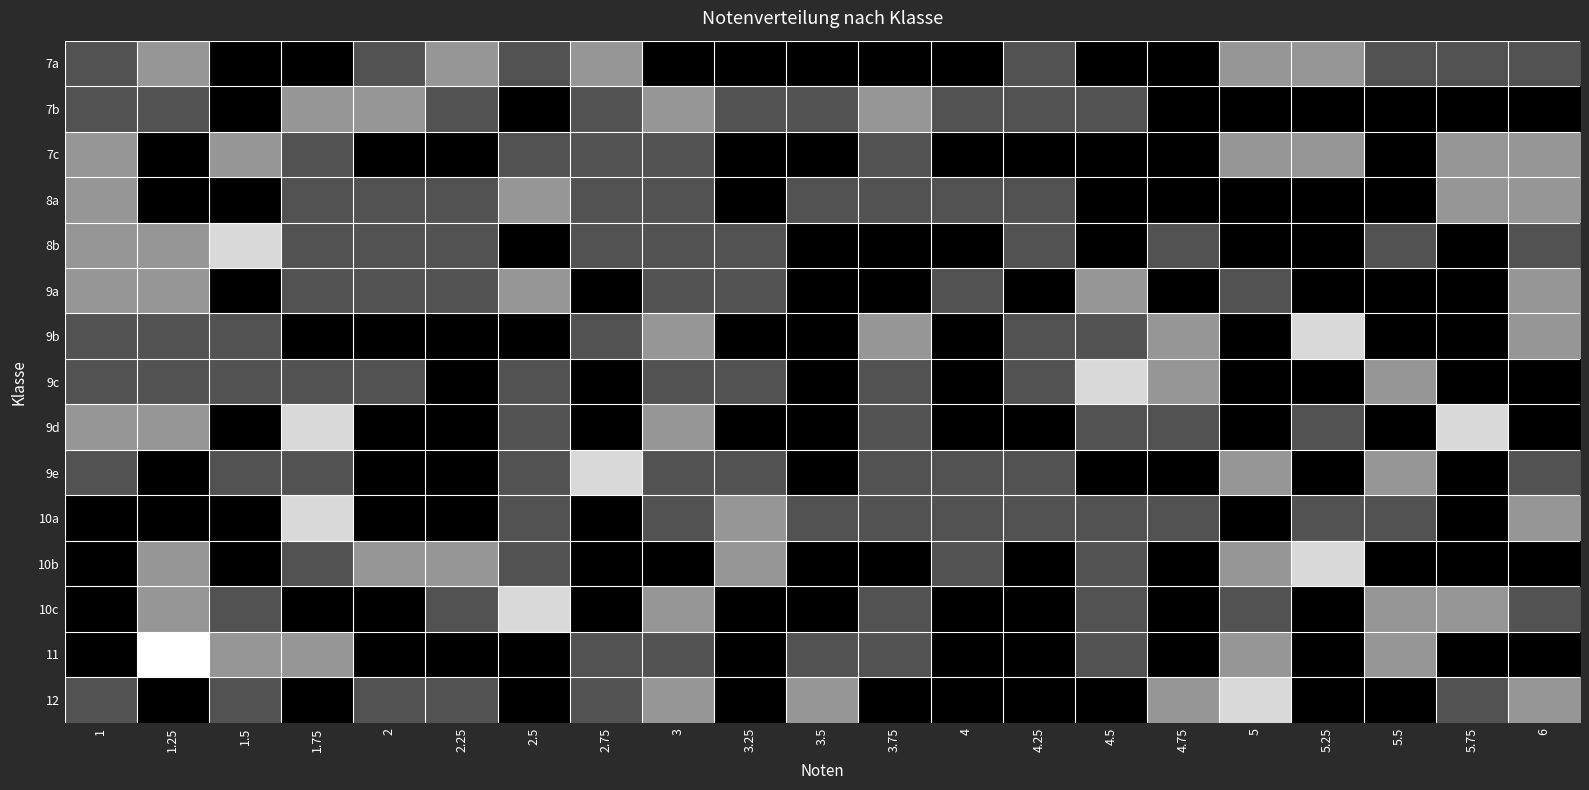

Reading right to left, extract all data points from this chart.

7a: 6=1	5.75=1	5.5=1	5.25=2	5=2	4.75=0	4.5=0	4.25=1	4=0	3.75=0	3.5=0	3.25=0	3=0	2.75=2	2.5=1	2.25=2	2=1	1.75=0	1.5=0	1.25=2	1=1
7b: 6=0	5.75=0	5.5=0	5.25=0	5=0	4.75=0	4.5=1	4.25=1	4=1	3.75=2	3.5=1	3.25=1	3=2	2.75=1	2.5=0	2.25=1	2=2	1.75=2	1.5=0	1.25=1	1=1
7c: 6=2	5.75=2	5.5=0	5.25=2	5=2	4.75=0	4.5=0	4.25=0	4=0	3.75=1	3.5=0	3.25=0	3=1	2.75=1	2.5=1	2.25=0	2=0	1.75=1	1.5=2	1.25=0	1=2
8a: 6=2	5.75=2	5.5=0	5.25=0	5=0	4.75=0	4.5=0	4.25=1	4=1	3.75=1	3.5=1	3.25=0	3=1	2.75=1	2.5=2	2.25=1	2=1	1.75=1	1.5=0	1.25=0	1=2
8b: 6=1	5.75=0	5.5=1	5.25=0	5=0	4.75=1	4.5=0	4.25=1	4=0	3.75=0	3.5=0	3.25=1	3=1	2.75=1	2.5=0	2.25=1	2=1	1.75=1	1.5=3	1.25=2	1=2
9a: 6=2	5.75=0	5.5=0	5.25=0	5=1	4.75=0	4.5=2	4.25=0	4=1	3.75=0	3.5=0	3.25=1	3=1	2.75=0	2.5=2	2.25=1	2=1	1.75=1	1.5=0	1.25=2	1=2
9b: 6=2	5.75=0	5.5=0	5.25=3	5=0	4.75=2	4.5=1	4.25=1	4=0	3.75=2	3.5=0	3.25=0	3=2	2.75=1	2.5=0	2.25=0	2=0	1.75=0	1.5=1	1.25=1	1=1
9c: 6=0	5.75=0	5.5=2	5.25=0	5=0	4.75=2	4.5=3	4.25=1	4=0	3.75=1	3.5=0	3.25=1	3=1	2.75=0	2.5=1	2.25=0	2=1	1.75=1	1.5=1	1.25=1	1=1
9d: 6=0	5.75=3	5.5=0	5.25=1	5=0	4.75=1	4.5=1	4.25=0	4=0	3.75=1	3.5=0	3.25=0	3=2	2.75=0	2.5=1	2.25=0	2=0	1.75=3	1.5=0	1.25=2	1=2
9e: 6=1	5.75=0	5.5=2	5.25=0	5=2	4.75=0	4.5=0	4.25=1	4=1	3.75=1	3.5=0	3.25=1	3=1	2.75=3	2.5=1	2.25=0	2=0	1.75=1	1.5=1	1.25=0	1=1
10a: 6=2	5.75=0	5.5=1	5.25=1	5=0	4.75=1	4.5=1	4.25=1	4=1	3.75=1	3.5=1	3.25=2	3=1	2.75=0	2.5=1	2.25=0	2=0	1.75=3	1.5=0	1.25=0	1=0
10b: 6=0	5.75=0	5.5=0	5.25=3	5=2	4.75=0	4.5=1	4.25=0	4=1	3.75=0	3.5=0	3.25=2	3=0	2.75=0	2.5=1	2.25=2	2=2	1.75=1	1.5=0	1.25=2	1=0
10c: 6=1	5.75=2	5.5=2	5.25=0	5=1	4.75=0	4.5=1	4.25=0	4=0	3.75=1	3.5=0	3.25=0	3=2	2.75=0	2.5=3	2.25=1	2=0	1.75=0	1.5=1	1.25=2	1=0
11: 6=0	5.75=0	5.5=2	5.25=0	5=2	4.75=0	4.5=1	4.25=0	4=0	3.75=1	3.5=1	3.25=0	3=1	2.75=1	2.5=0	2.25=0	2=0	1.75=2	1.5=2	1.25=4	1=0
12: 6=2	5.75=1	5.5=0	5.25=0	5=3	4.75=2	4.5=0	4.25=0	4=0	3.75=0	3.5=2	3.25=0	3=2	2.75=1	2.5=0	2.25=1	2=1	1.75=0	1.5=1	1.25=0	1=1